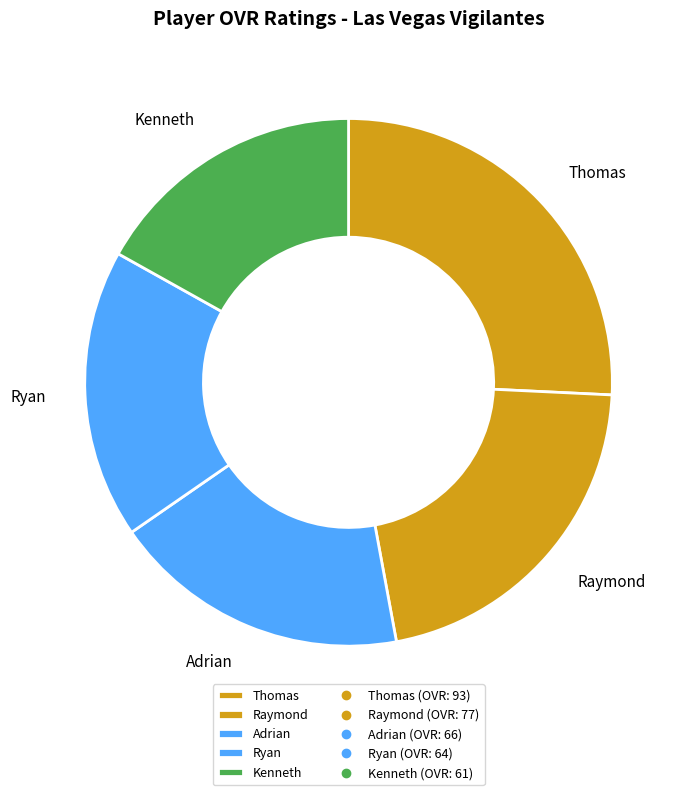

Do Ryan and Kenneth together represent more than half of the pie?

No